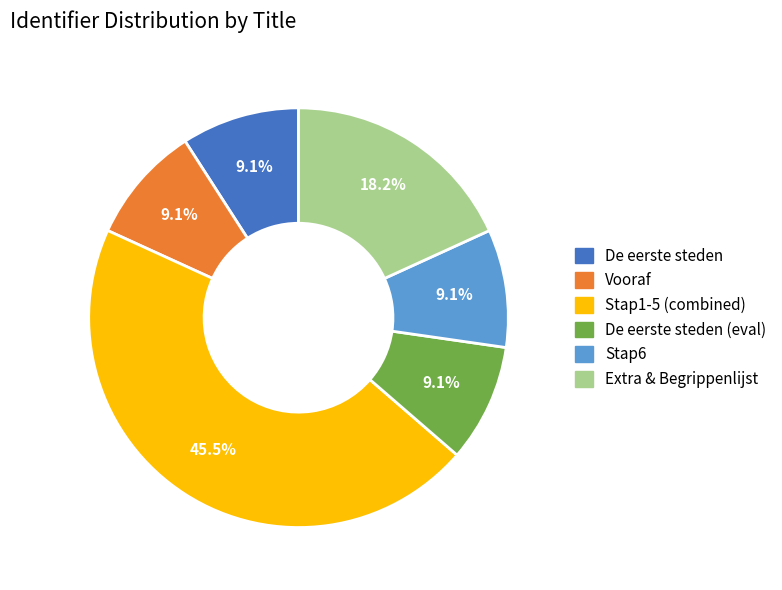

Count the number of slices in the pie.

6